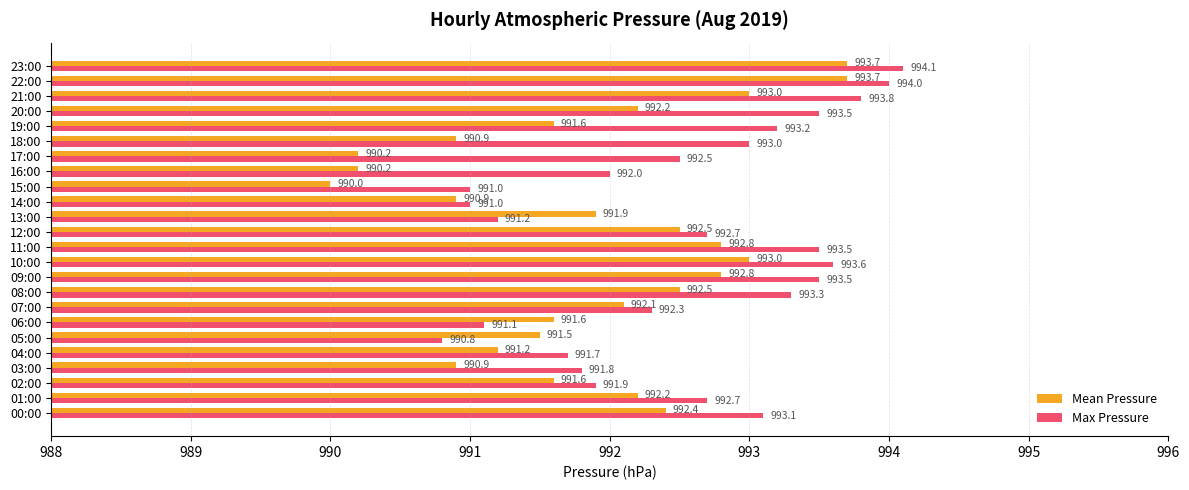

What are all the series names shown in the legend?

Mean Pressure, Max Pressure